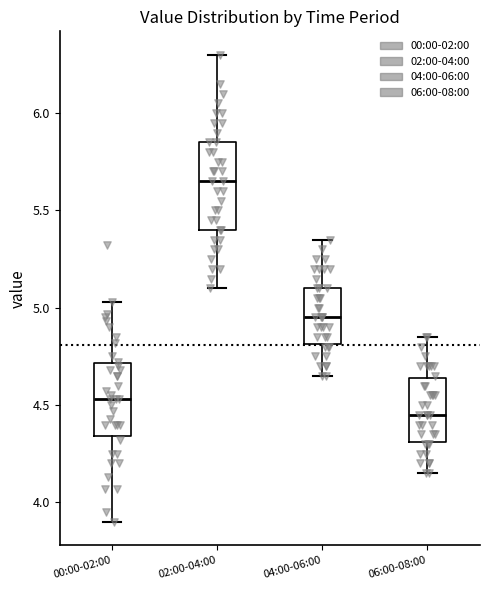

Reading left to right, read every box against the y-axis: the position of its median line, the range the box covers, and the ends of its whiskers. The values are not printed on the chart, so give them approximately, as read against the axis.

00:00-02:00: median 4.55, box 4.35 to 4.70, whiskers 3.90 to 5.05
02:00-04:00: median 5.65, box 5.40 to 5.85, whiskers 5.10 to 6.30
04:00-06:00: median 4.95, box 4.80 to 5.10, whiskers 4.65 to 5.35
06:00-08:00: median 4.45, box 4.30 to 4.65, whiskers 4.15 to 4.85